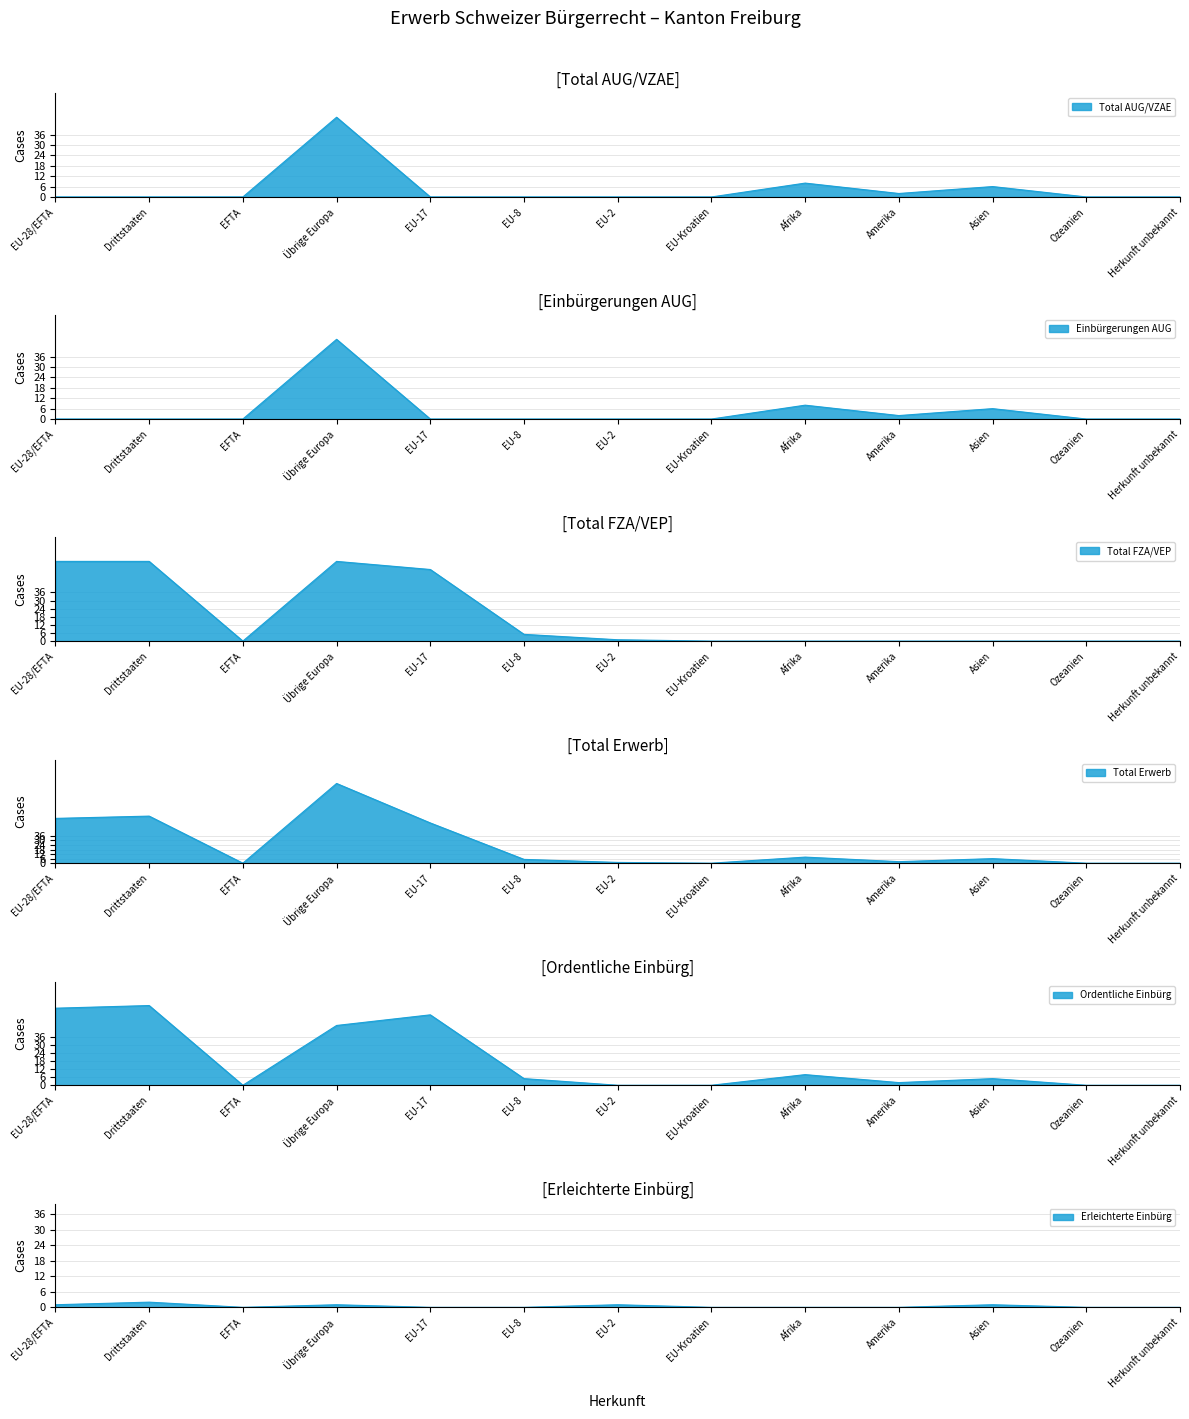

The Ordentliche Einbürg series shows 95 at Drittstaaten. True or false?

False